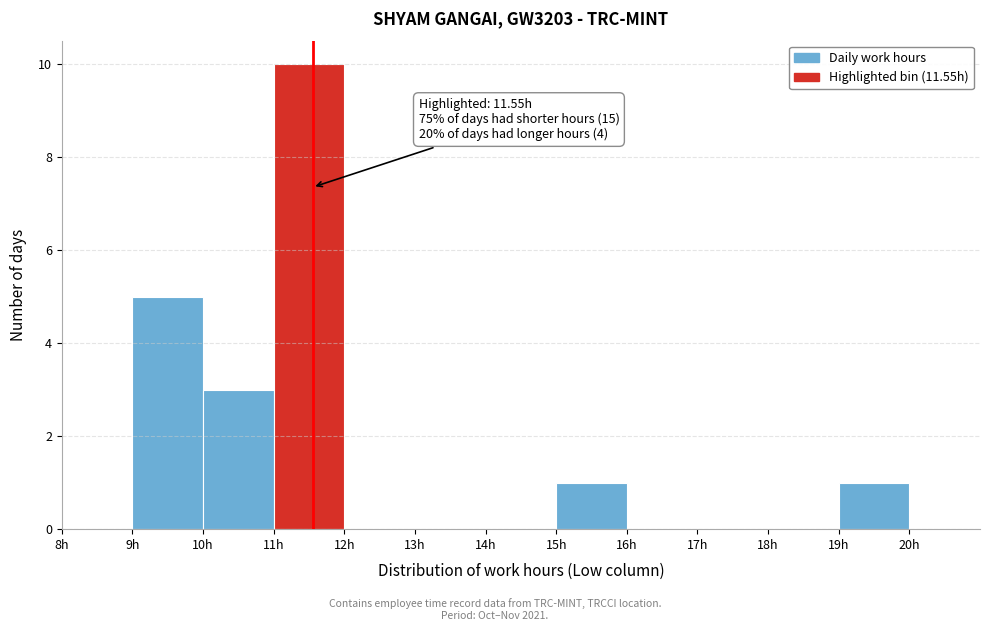

Which range on the x-axis has the tallest bar?

11 to 12